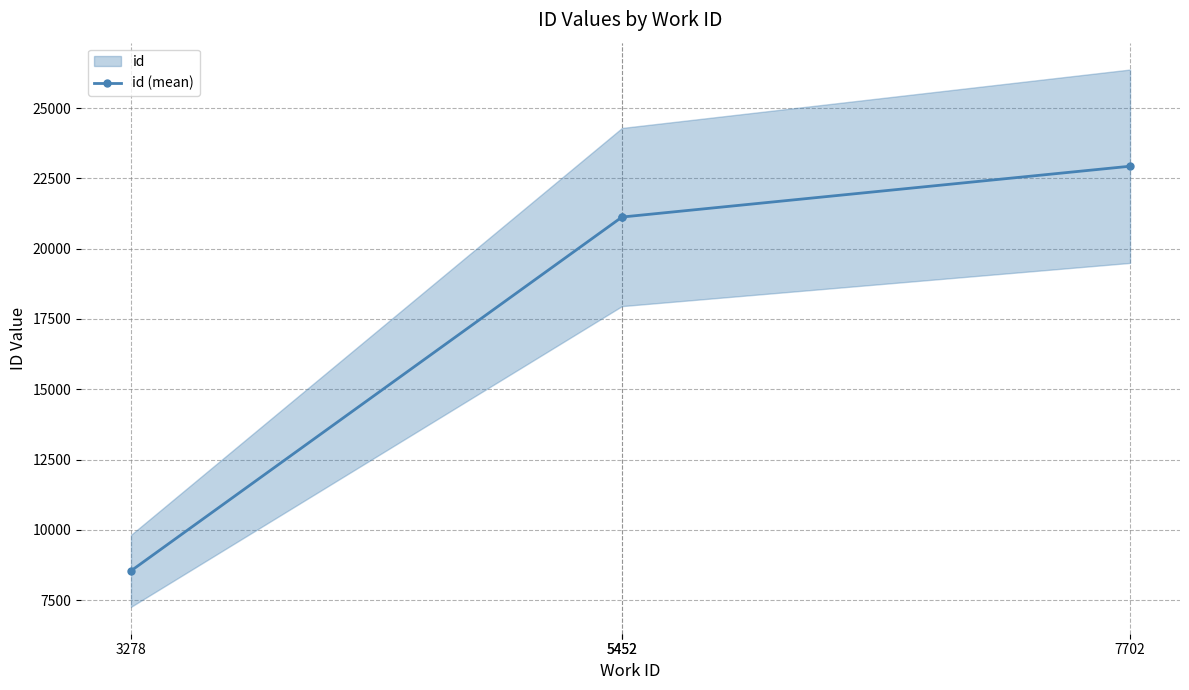

Where does the data first go above 21127?

7702